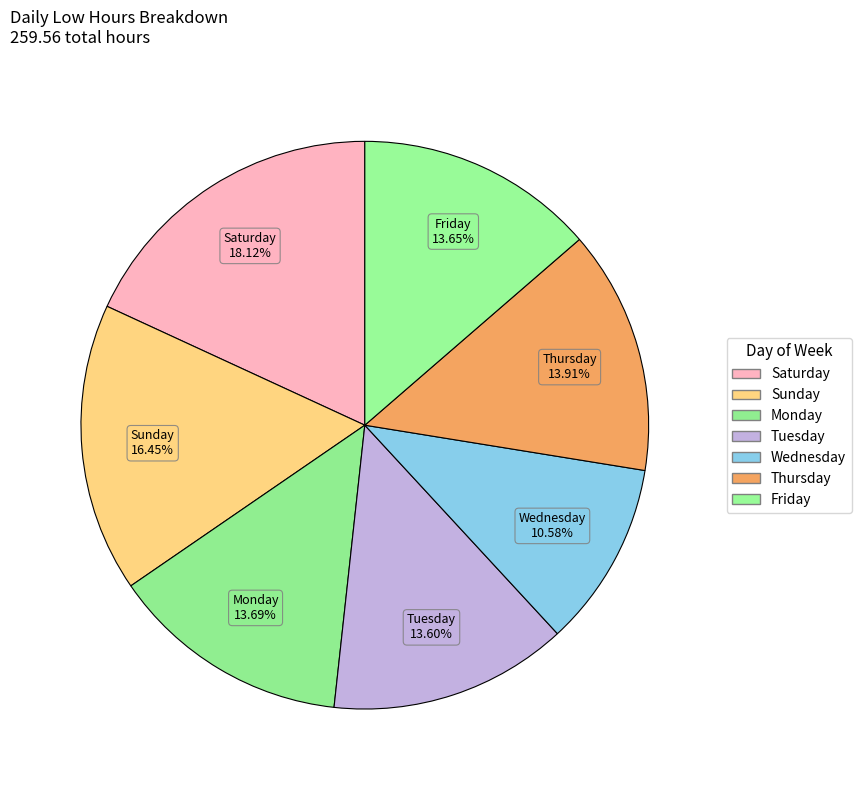

How many slices are in this pie chart?

7